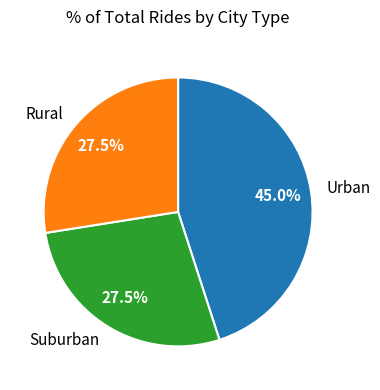

Count the number of slices in the pie.

3